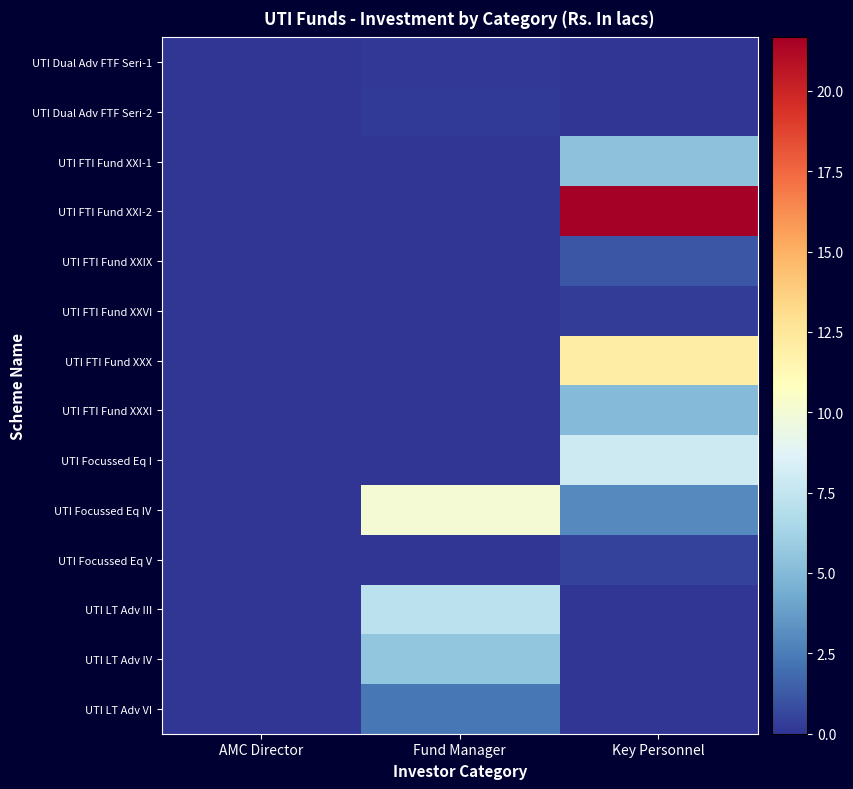

How many categories are shown in the chart?

3